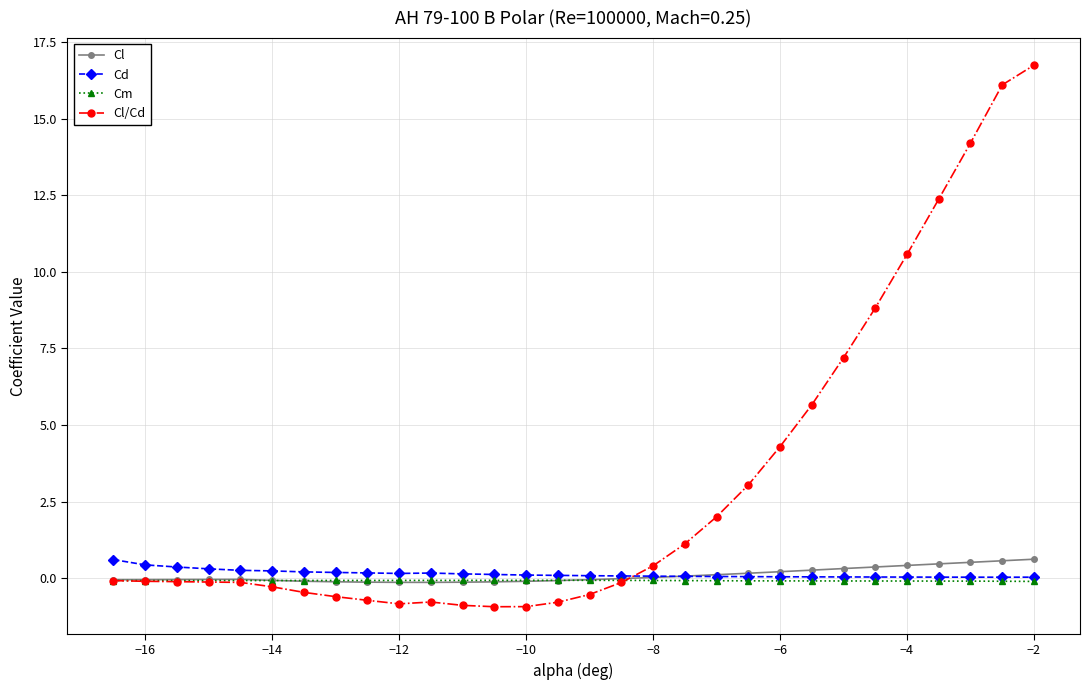

What is the greatest value displayed?

16.7